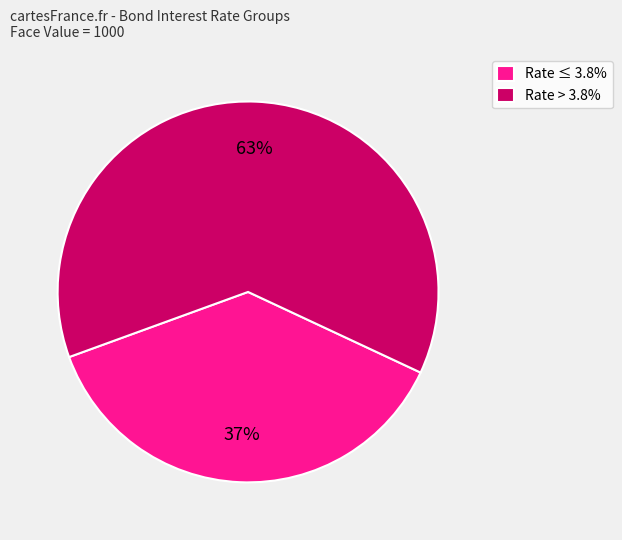

How many segments does this pie chart have?

2